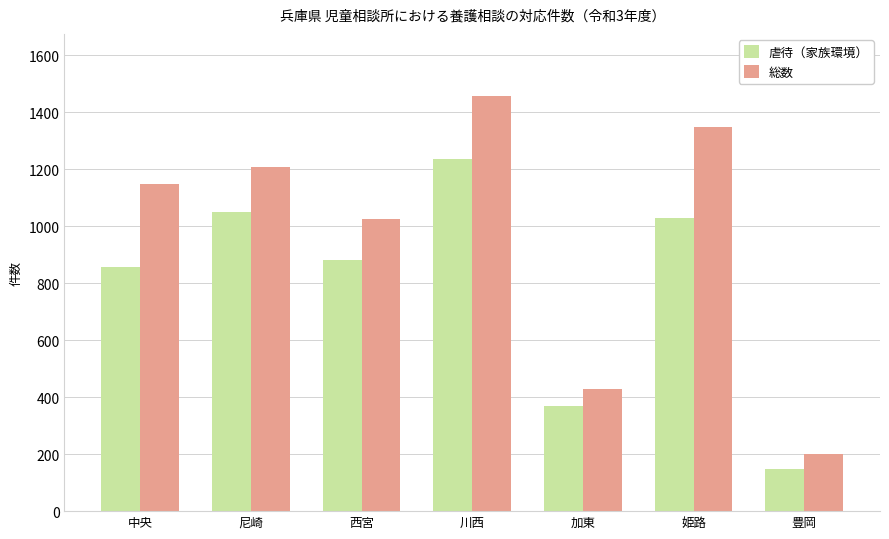

True or false: 総数 has a value of 1985 at 中央.

False